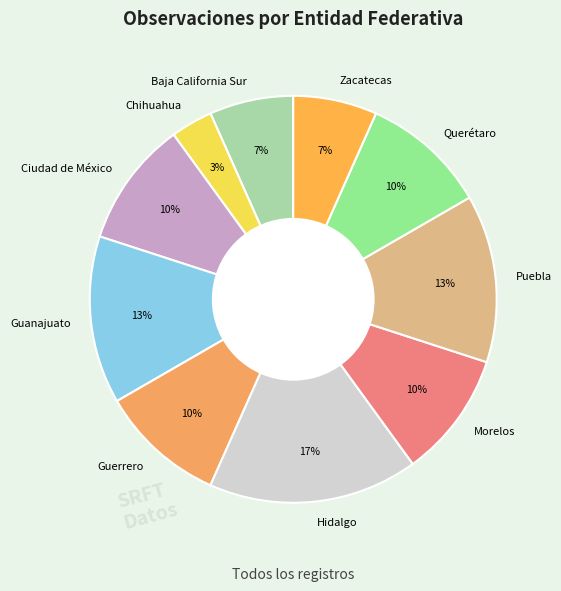

Which category has the biggest portion of the pie?

Hidalgo